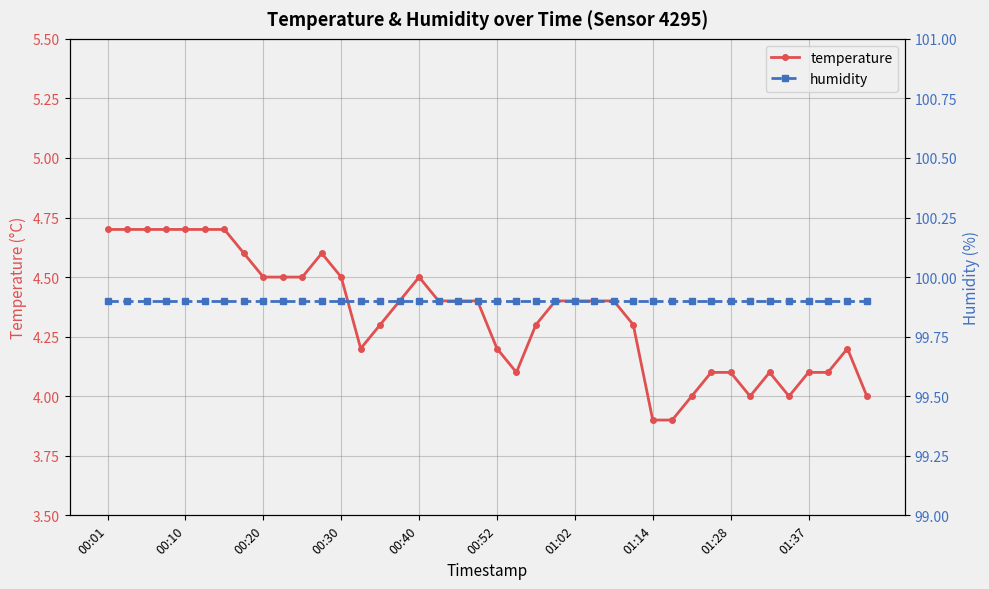

In temperature, how many points are higher than both neighbors (excluding endpoints)?

4